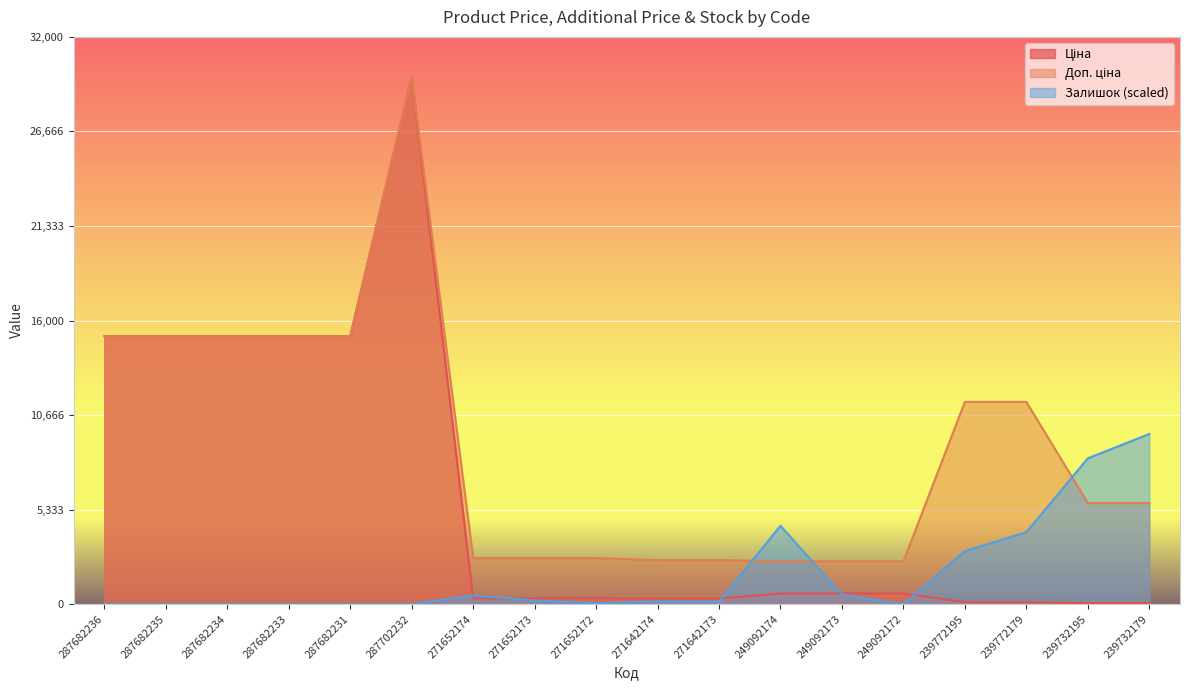

How many values in the Залишок series exceed 153?

9